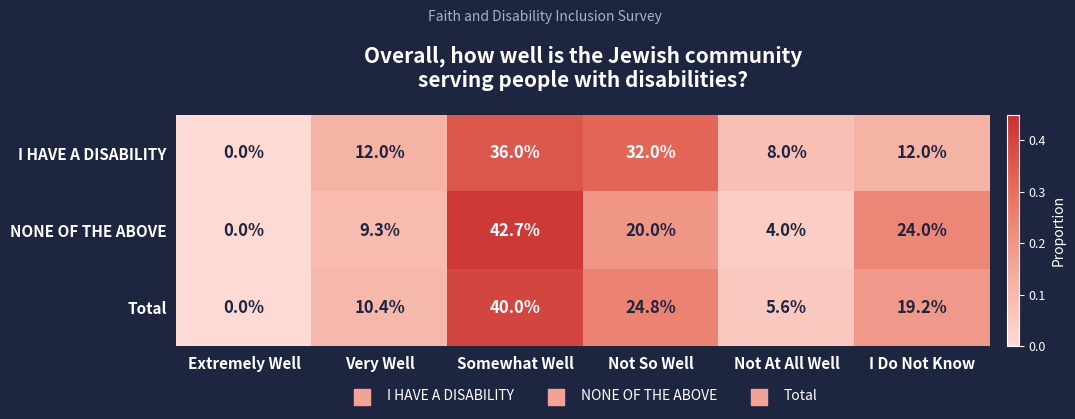

How many categories are shown in the chart?

6